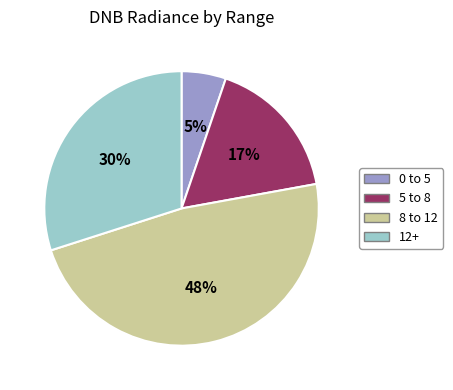

Does any single category account for the majority?

No